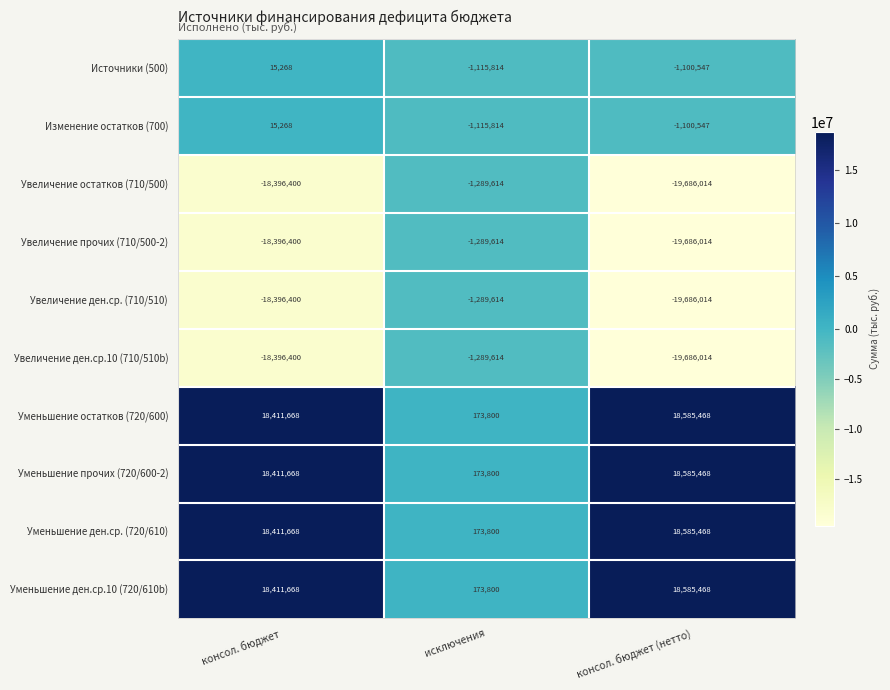

At which category is the sum across all series the highest?

консол. бюджет